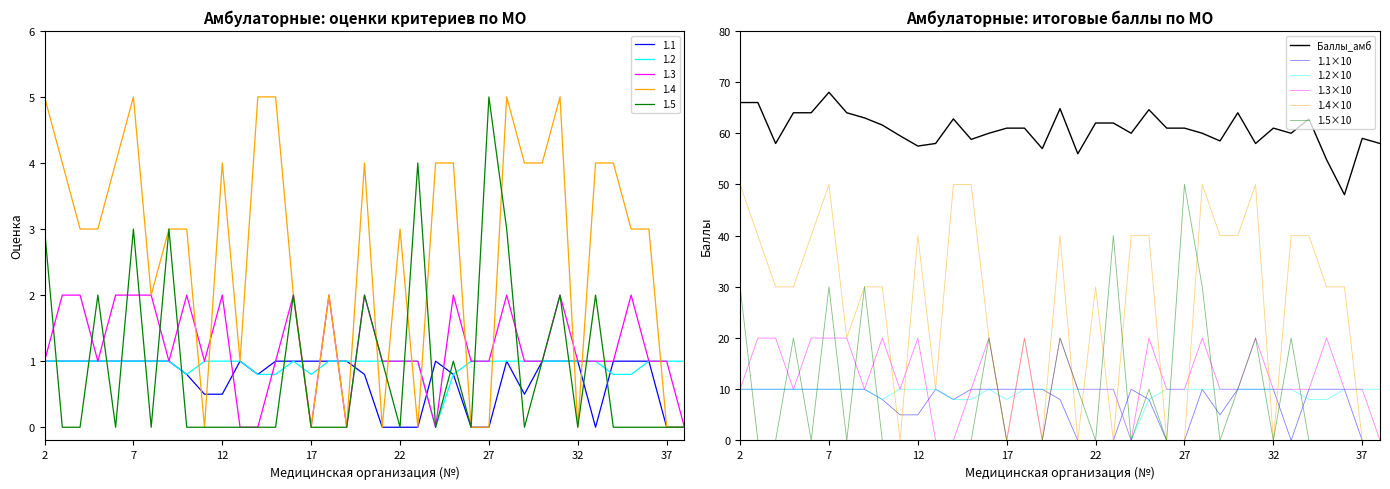

What is the lowest value of the Баллы_амб series?

48.0